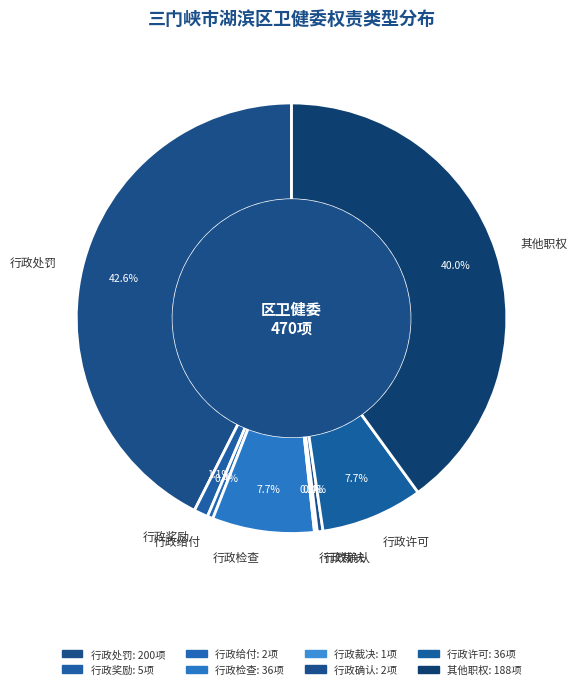

Does any single category account for the majority?

No